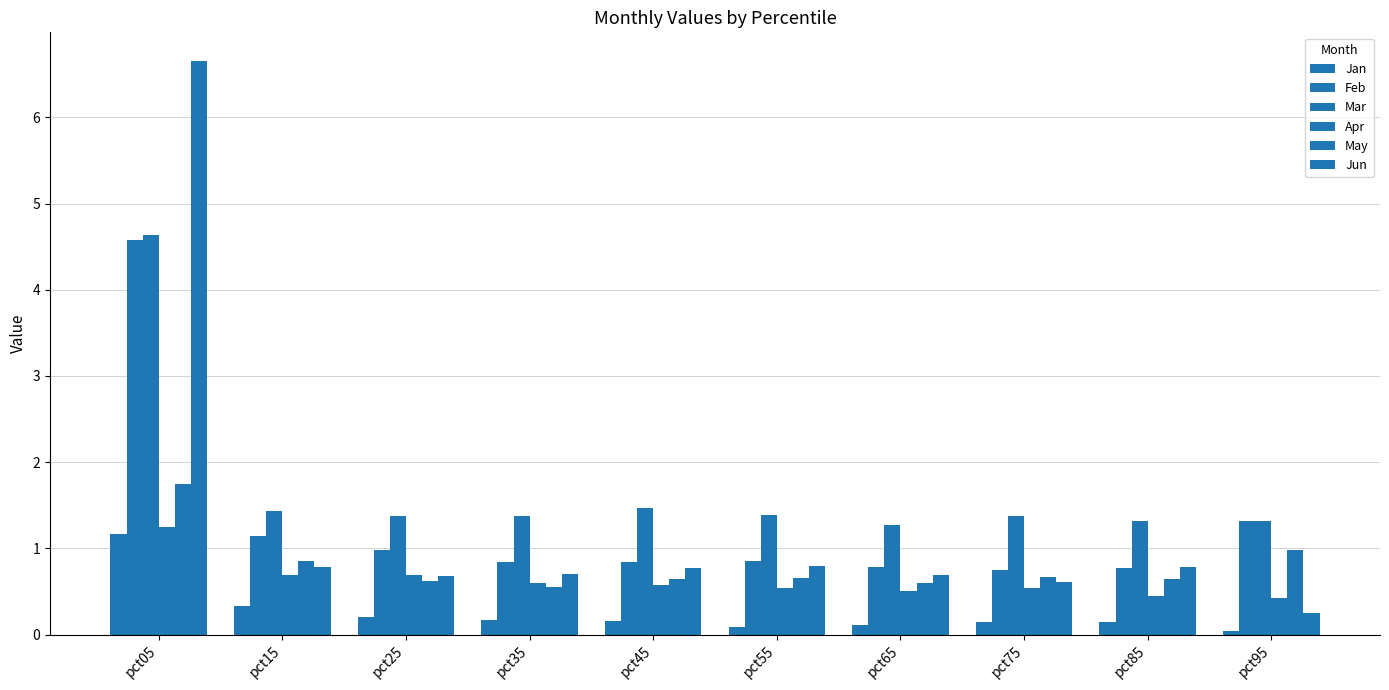

What is the difference between the maximum and minimum values in the Mar series?

3.4